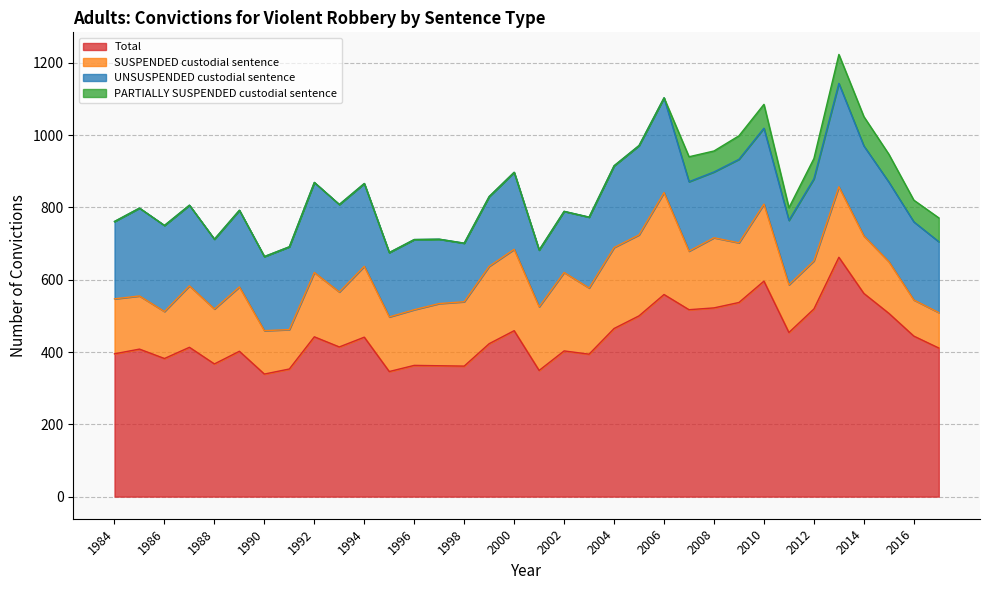

Which series changed the most between 1987 and 2013?

Total